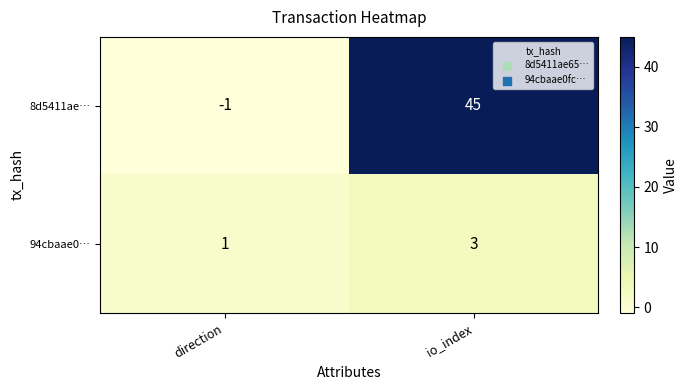

Reading left to right, what are all the values shown in this chart?

8d5411ae…: -1	45
94cbaae0…: 1	3